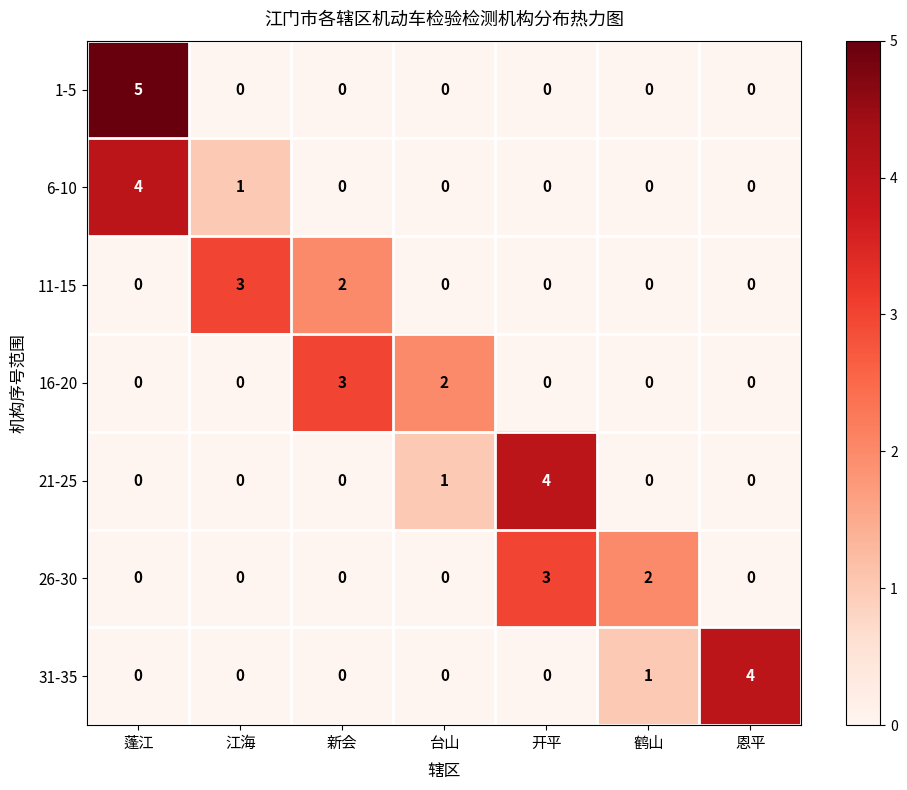

What is the total value across all series at 台山?

3